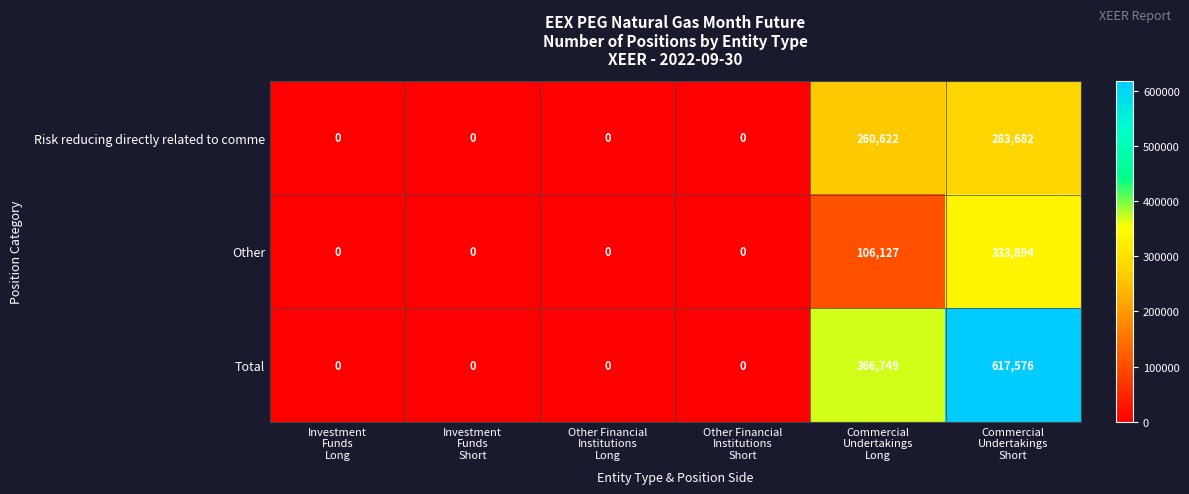

Count the Other values in the range 0 to 106127.

5